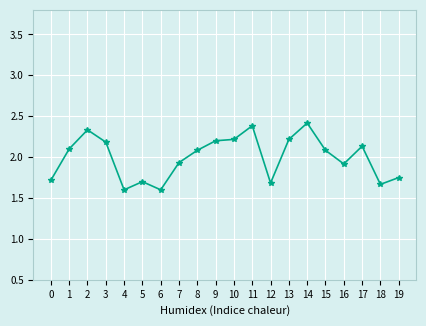

What is the minimum value shown in the chart?

1.6